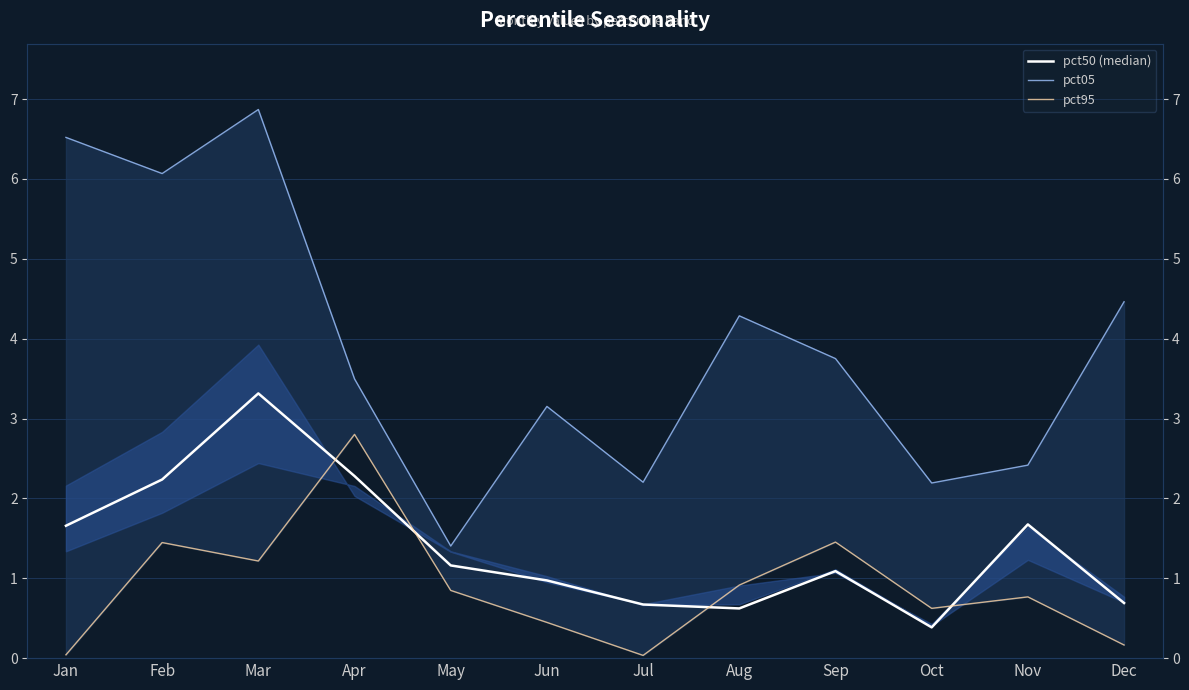

True or false: pct50 (median) and pct05 intersect in this chart.

False